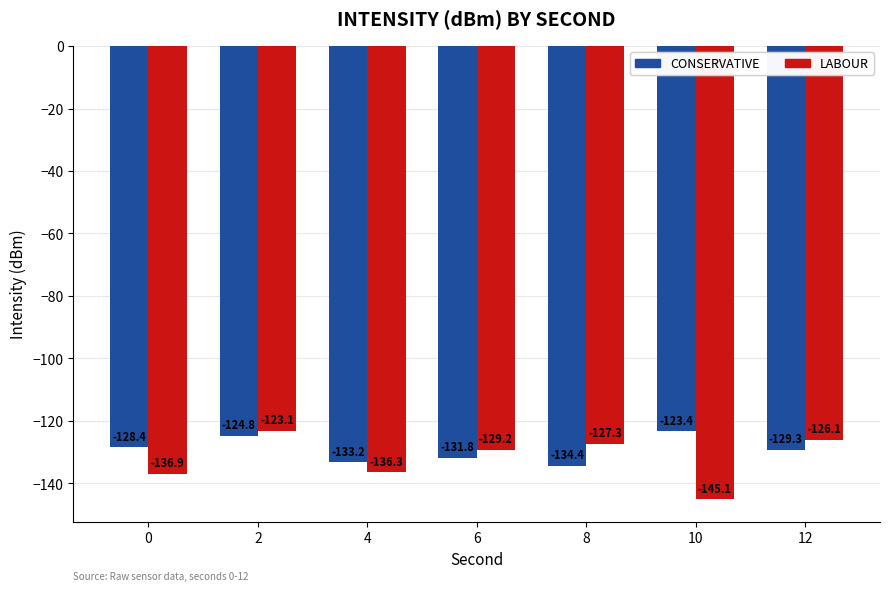

Which category has the lowest value across all series?

10